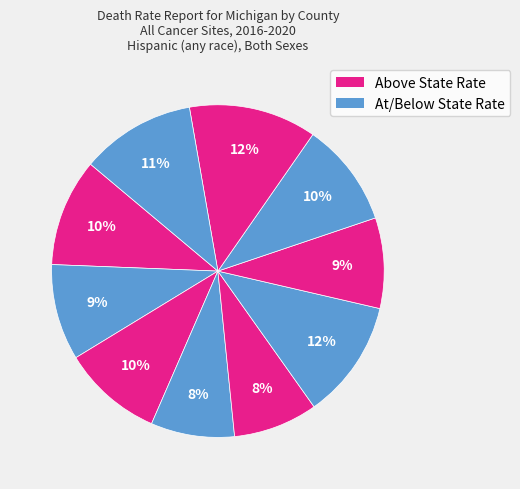

Is there a majority slice in this chart?

No